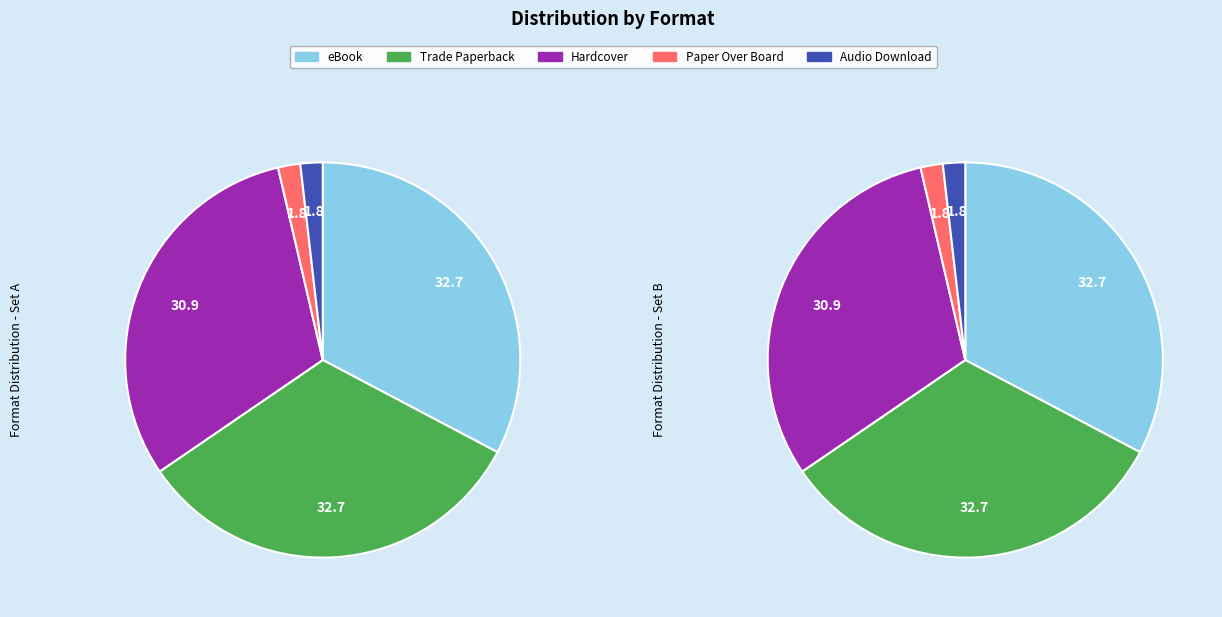

The Hardcover slice represents 21% of the pie. True or false?

False